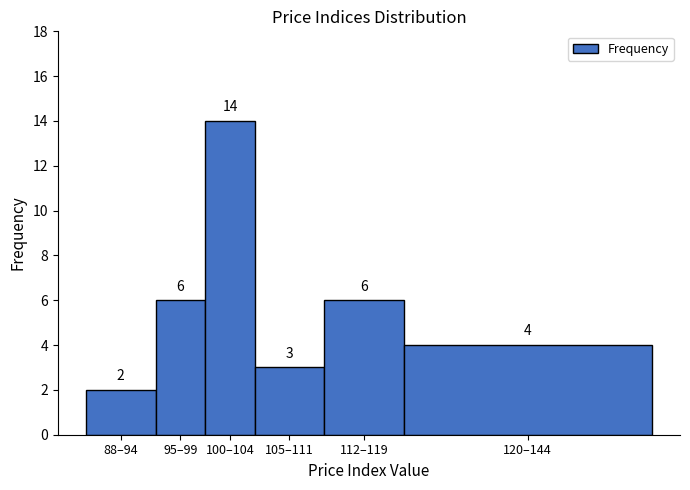

Reading left to right, extract all data points from this chart.

2	6	14	3	6	4